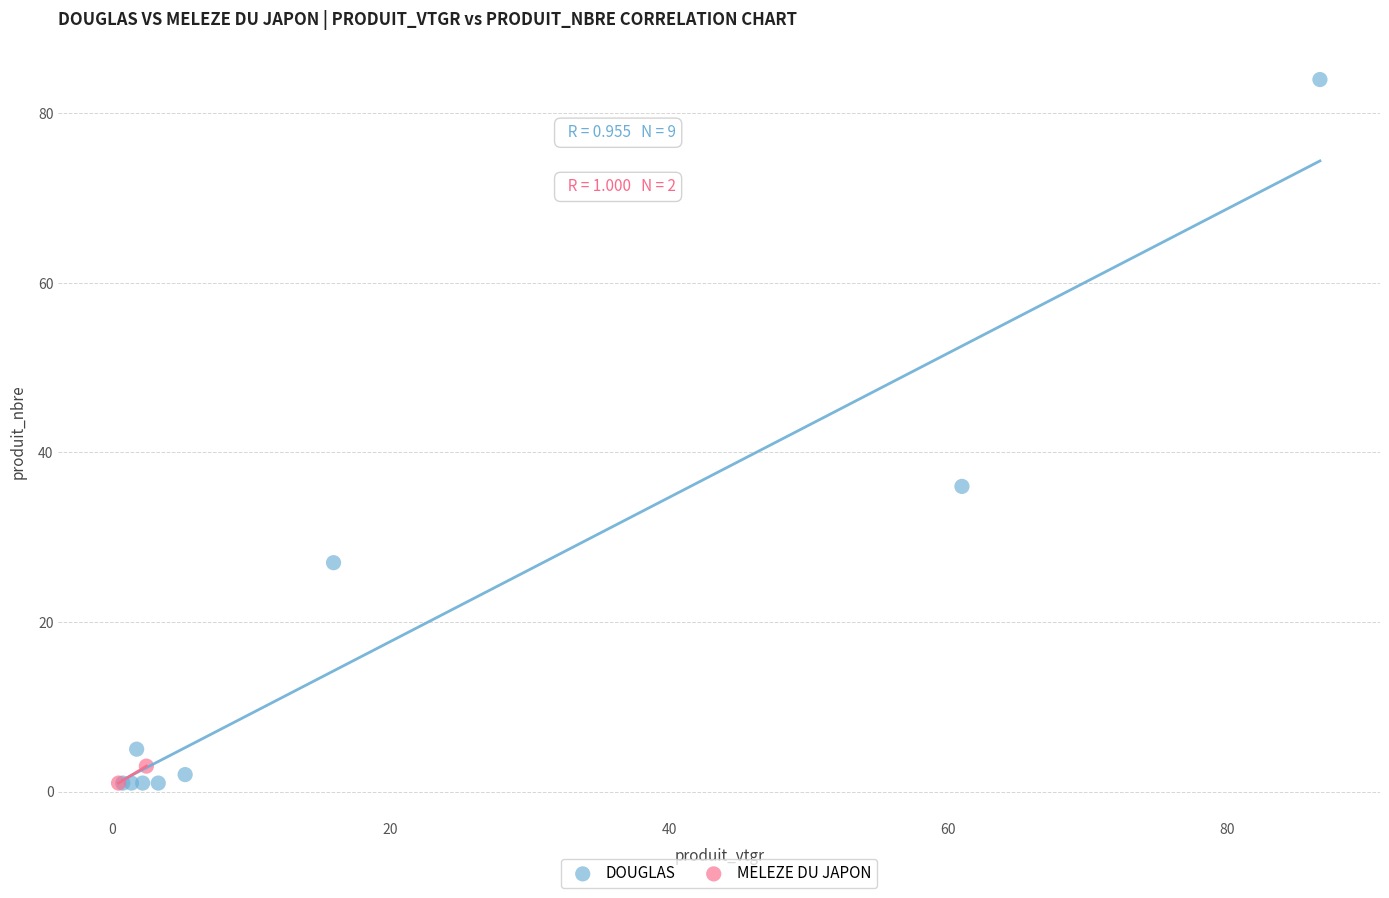

What are all the series names shown in the legend?

DOUGLAS, MELEZE DU JAPON